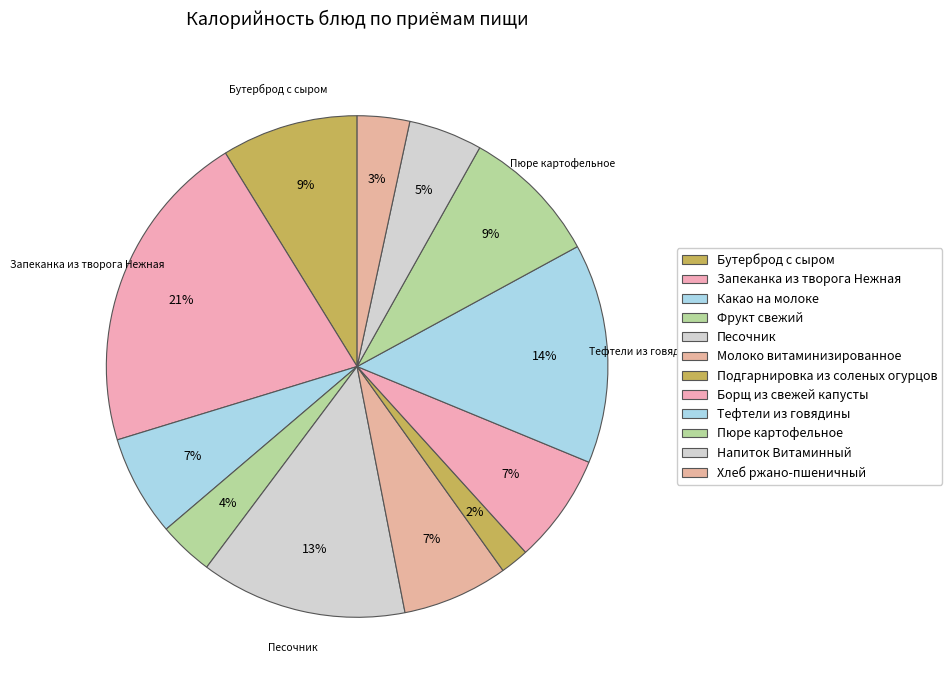

What is the change in value from Борщ из свежей капусты to Пюре картофельное?

+33.3